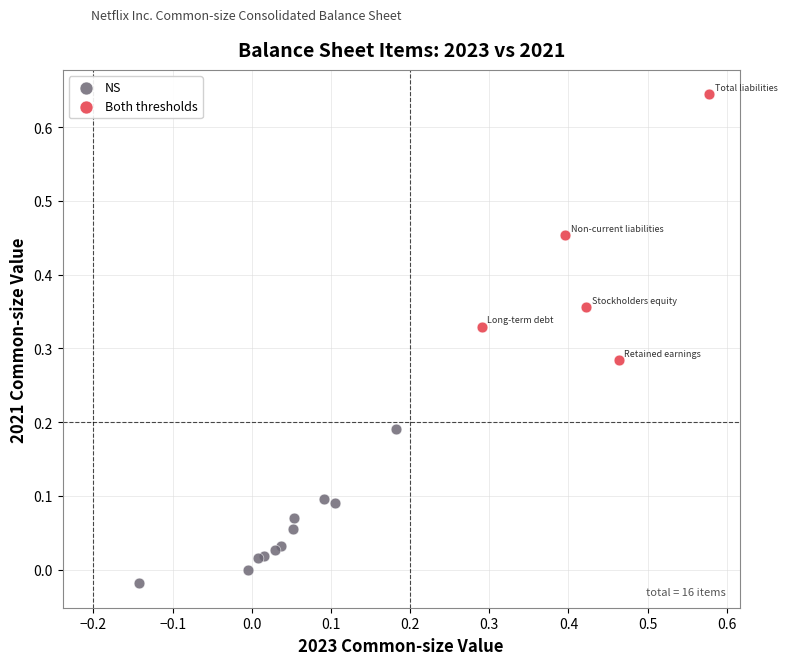

Which series reaches the minimum Y coordinate?

NS